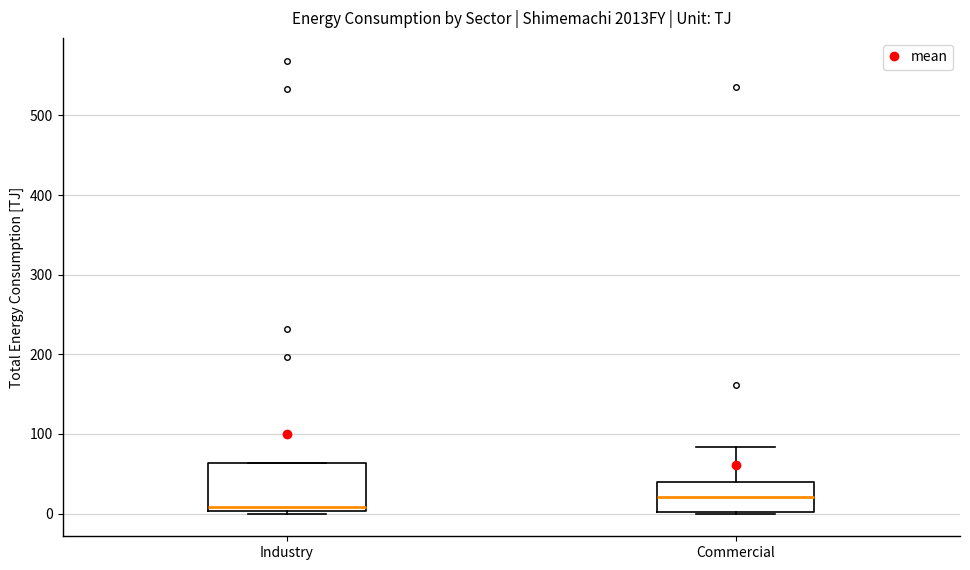

Reading left to right, read every box against the y-axis: the position of its median line, the range the box covers, and the ends of its whiskers. The values are not printed on the chart, so give them approximately, as read against the axis.

Industry: median 10, box 0 to 60, whiskers 0 (just below the box's lower edge) to 60
Commercial: median 20, box 0 to 40, whiskers 0 to 80